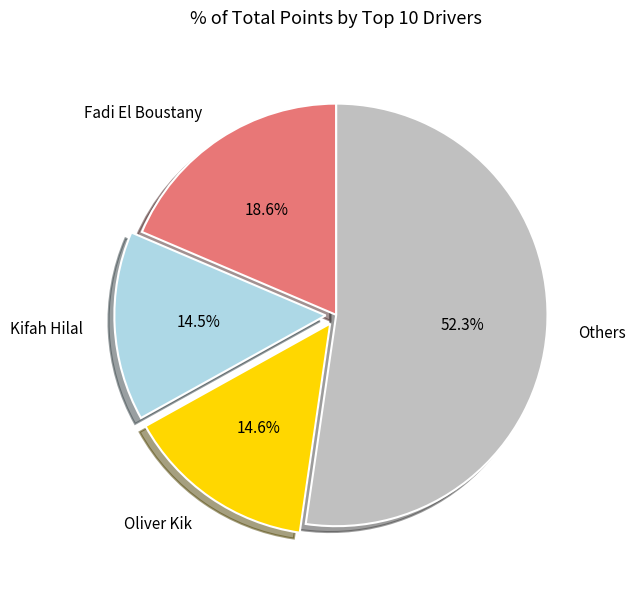

Which slice is the largest?

Others